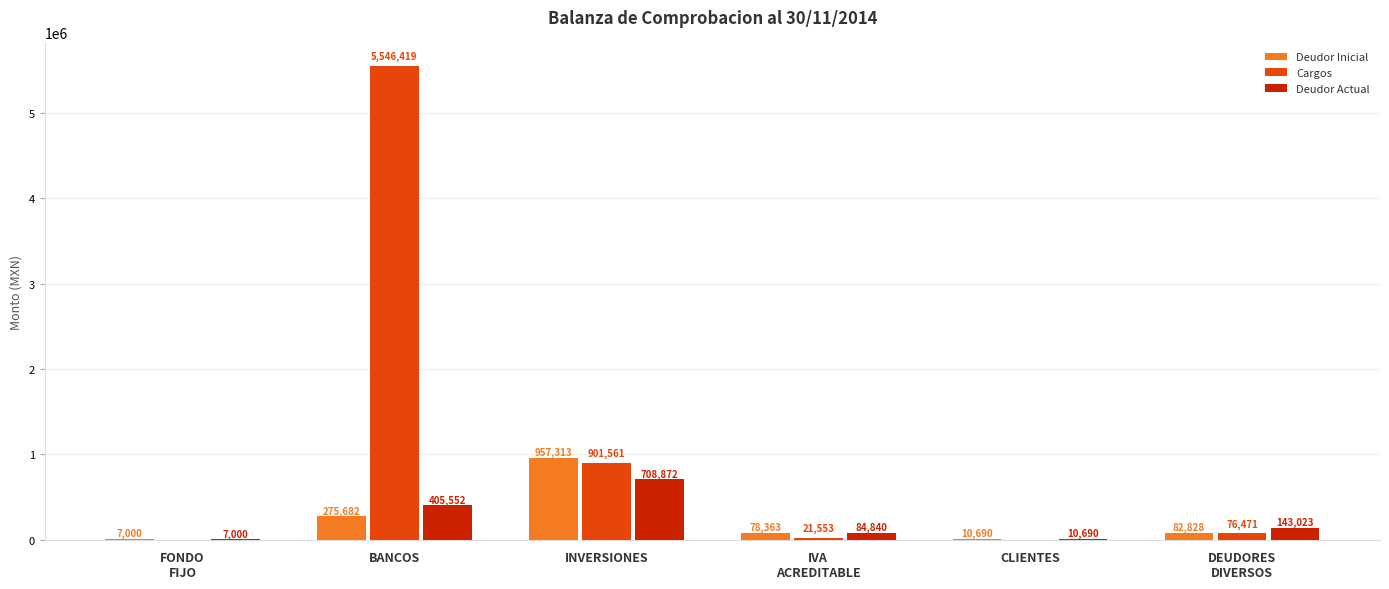

The Deudor Inicial series shows 957312.6 at INVERSIONES. True or false?

True